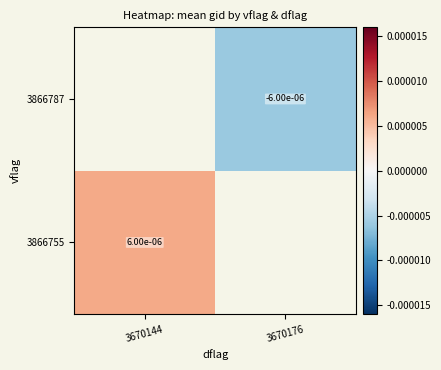

Is the value of 3866755 at 3670144 greater than the value of 3866787 at 3670176?

Yes